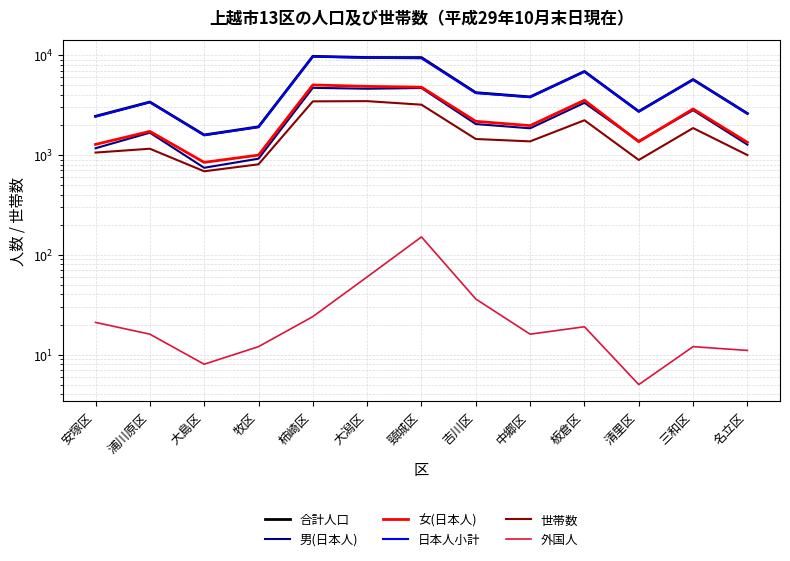

Which series changed the most between 牧区 and 中郷区?

合計人口